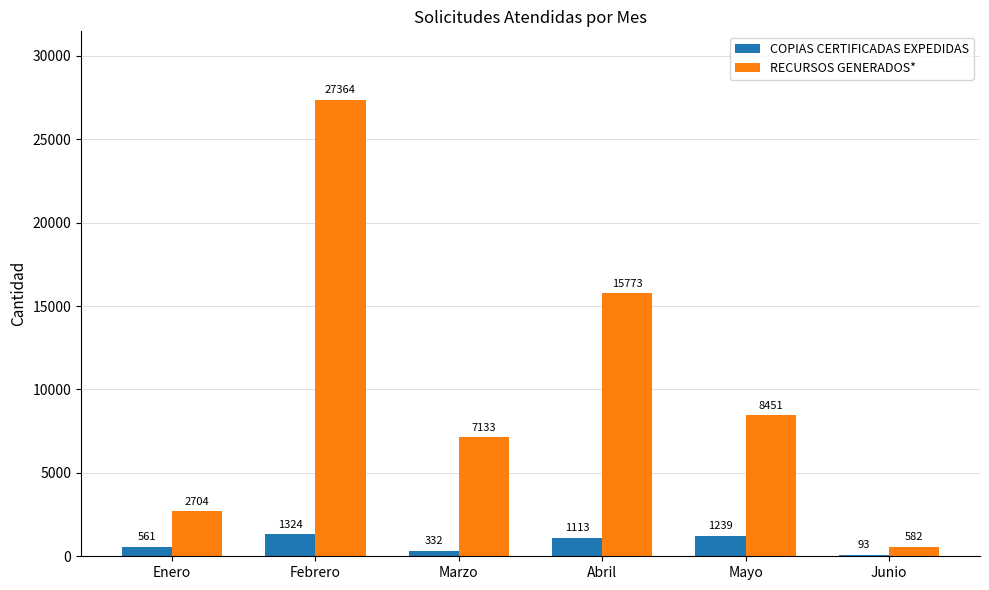

What is the sum of the RECURSOS GENERADOS* values at Abril and Enero?

18477